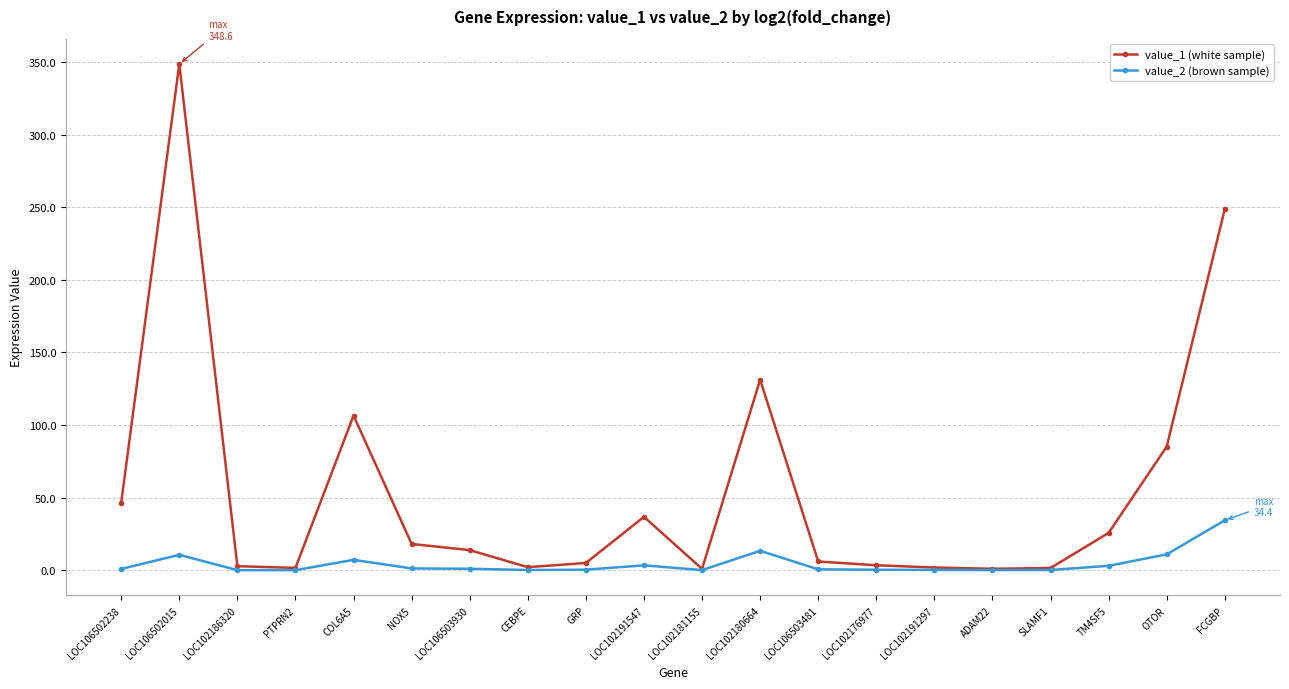

At which category is the sum across all series the highest?

LOC106502015